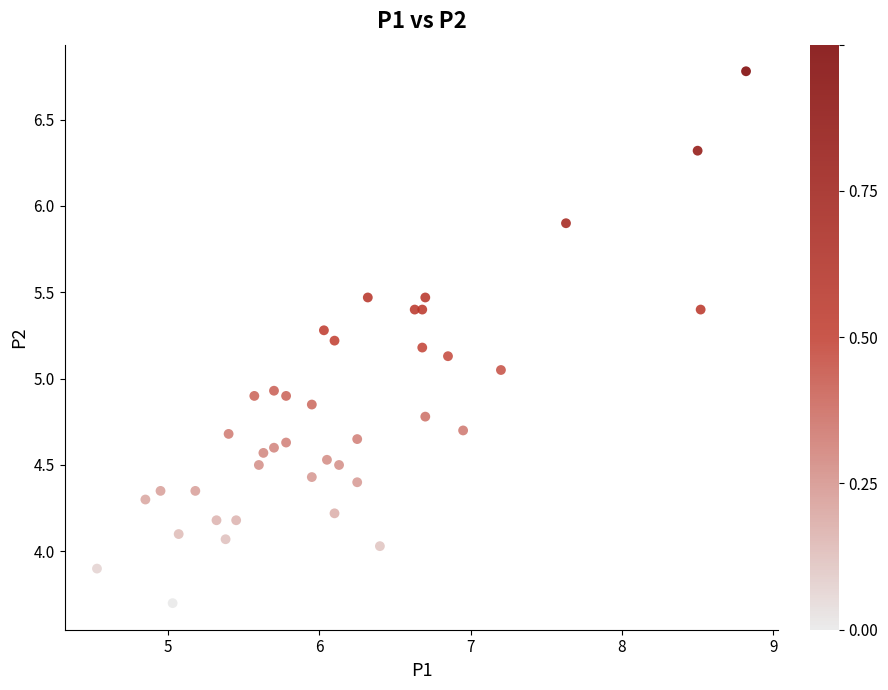

What is the range of Y values (max minus min)?

3.1